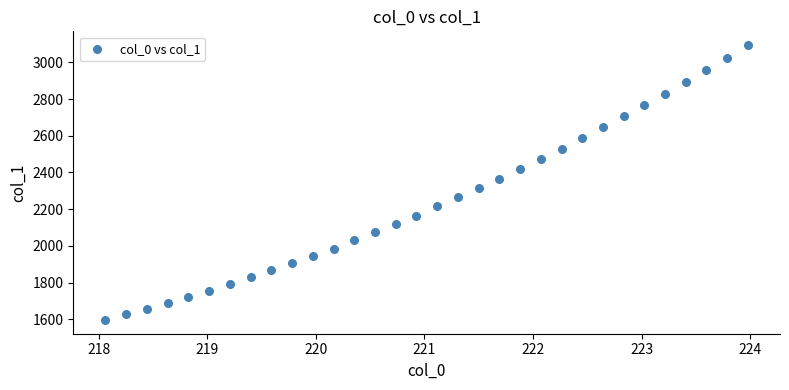

What is the range of X values (max minus min)?

5.9